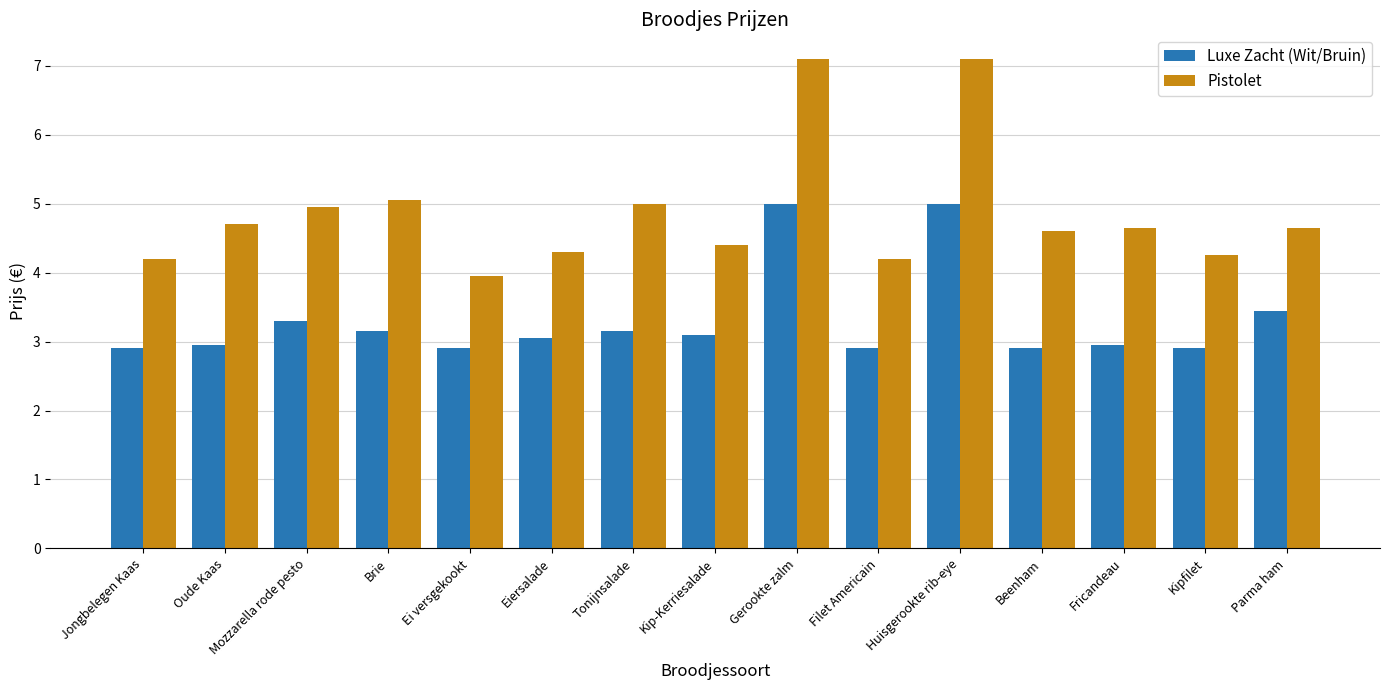

Which series has the largest total across all categories?

Pistolet